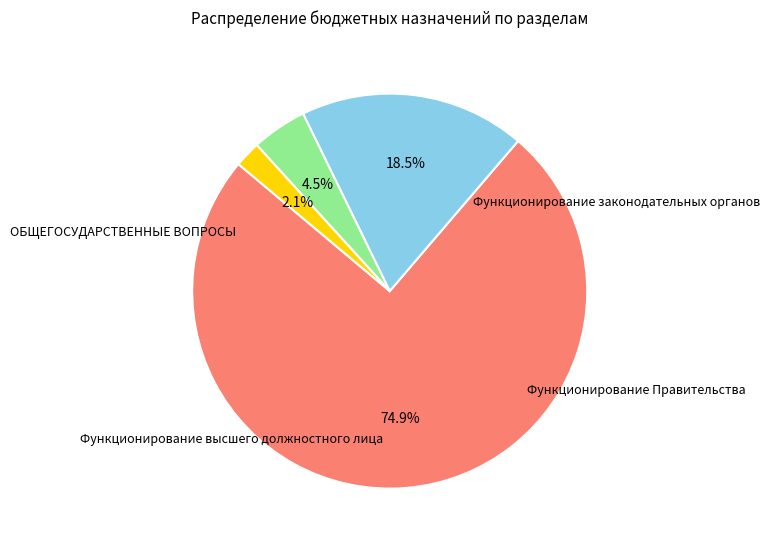

What is the smallest slice in the pie chart?

Функционирование высшего должностного лица